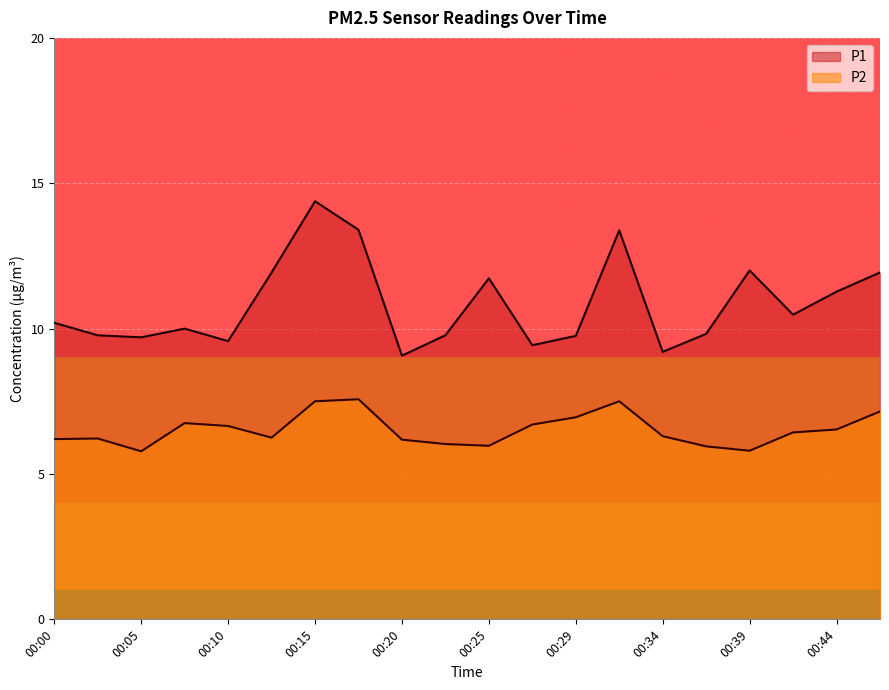

At which category is the sum across all series the highest?

00:15